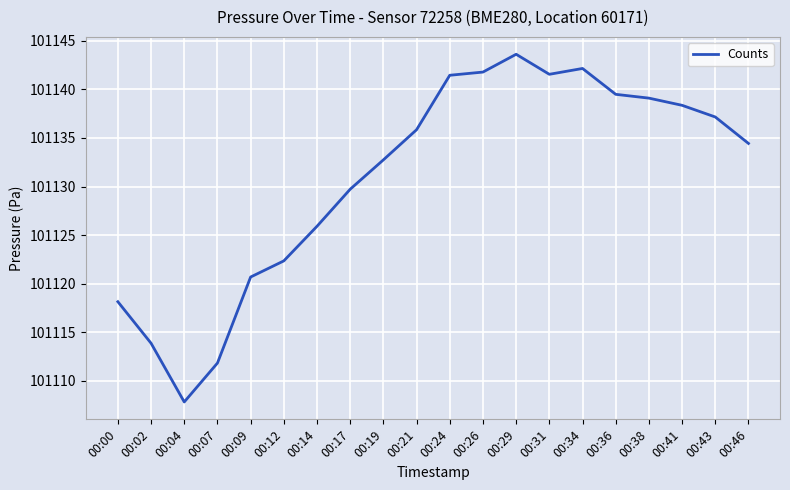

Which has a higher value, 00:02 or 00:36?

00:36